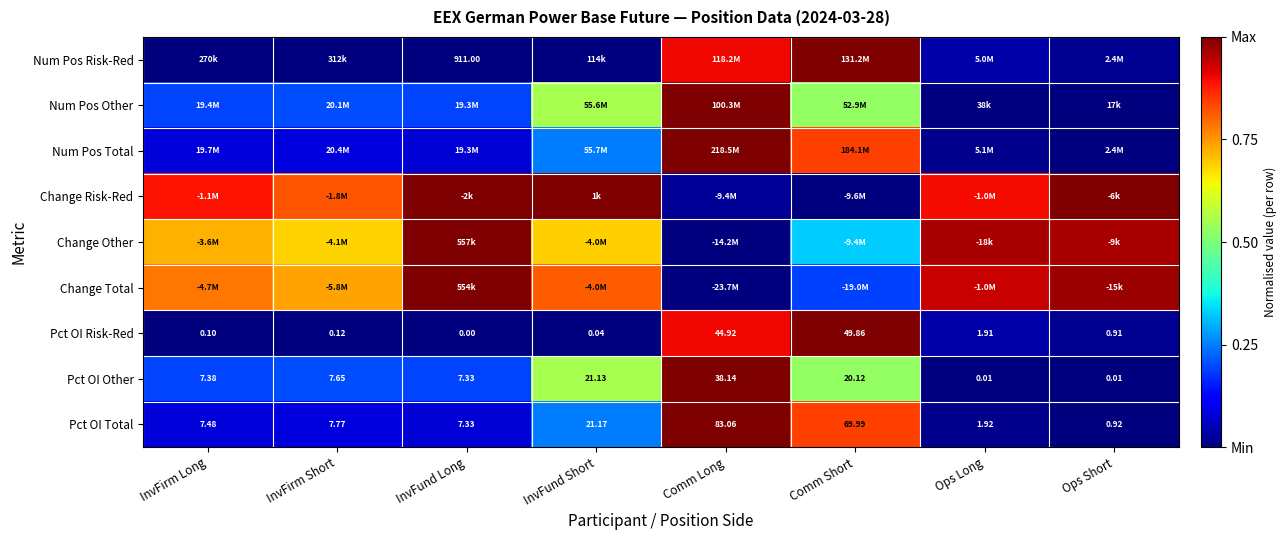

Which label corresponds to the smallest value in the chart?

InvFund Long